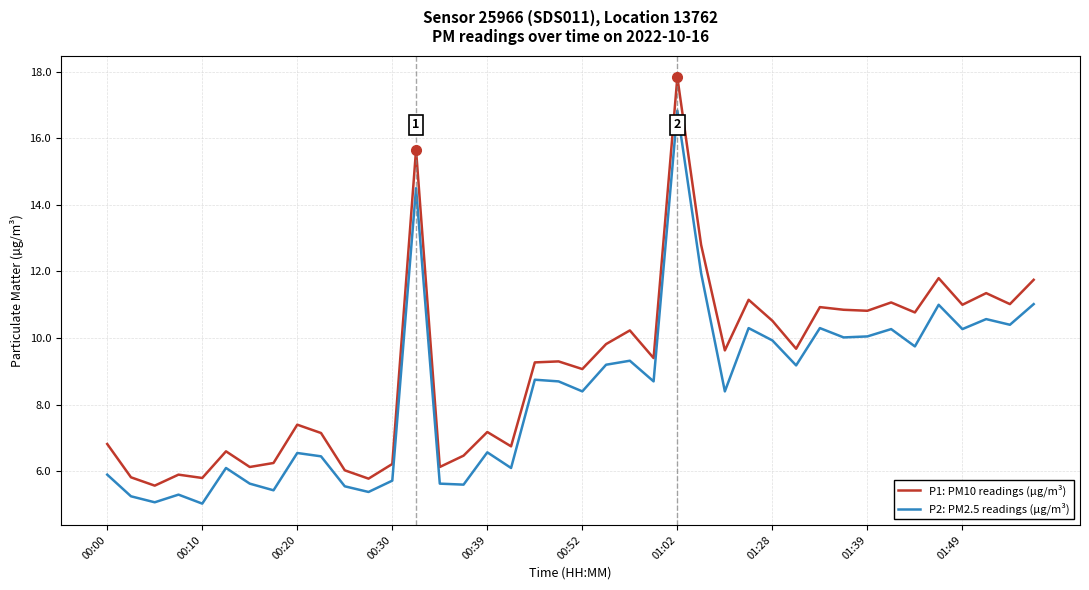

What is the highest value of the P1: PM10 readings (µg/m³) series?

17.8